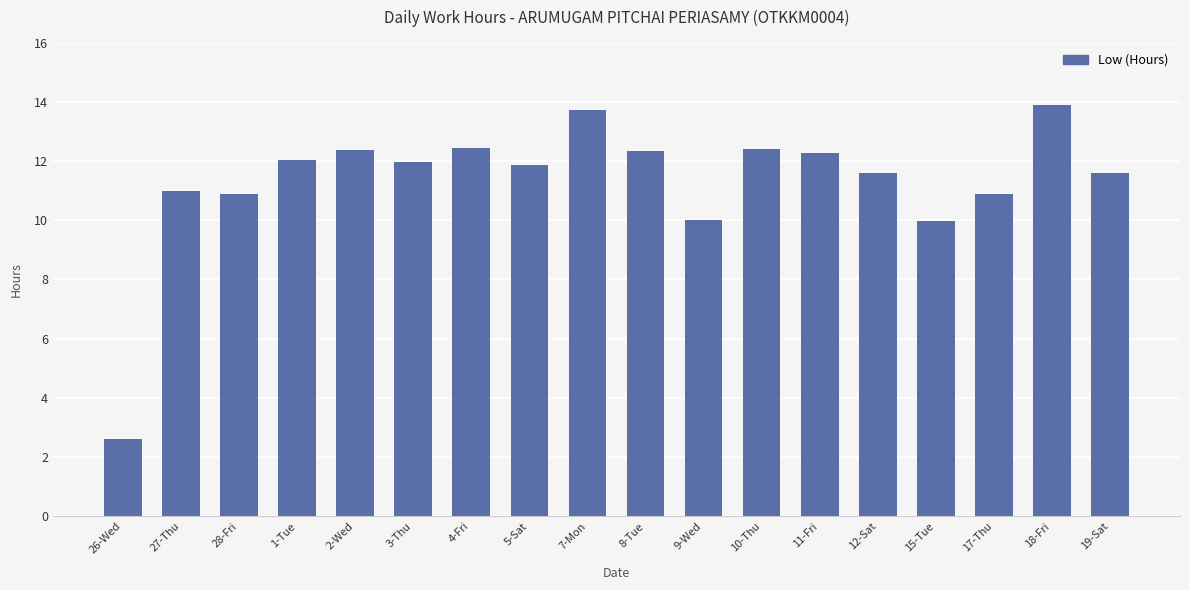

What is the value of the 1st bar from the left?

2.6